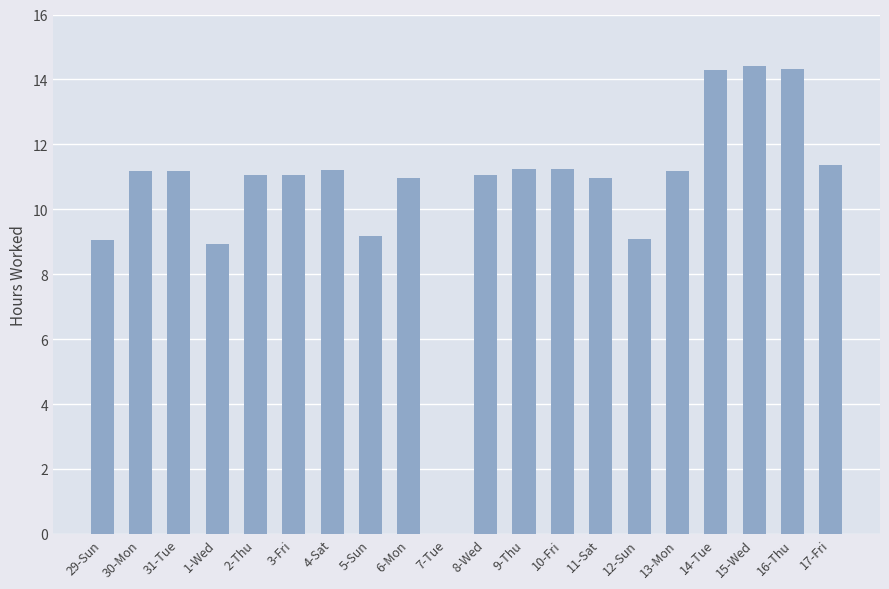

What is the maximum value shown in the chart?

14.4